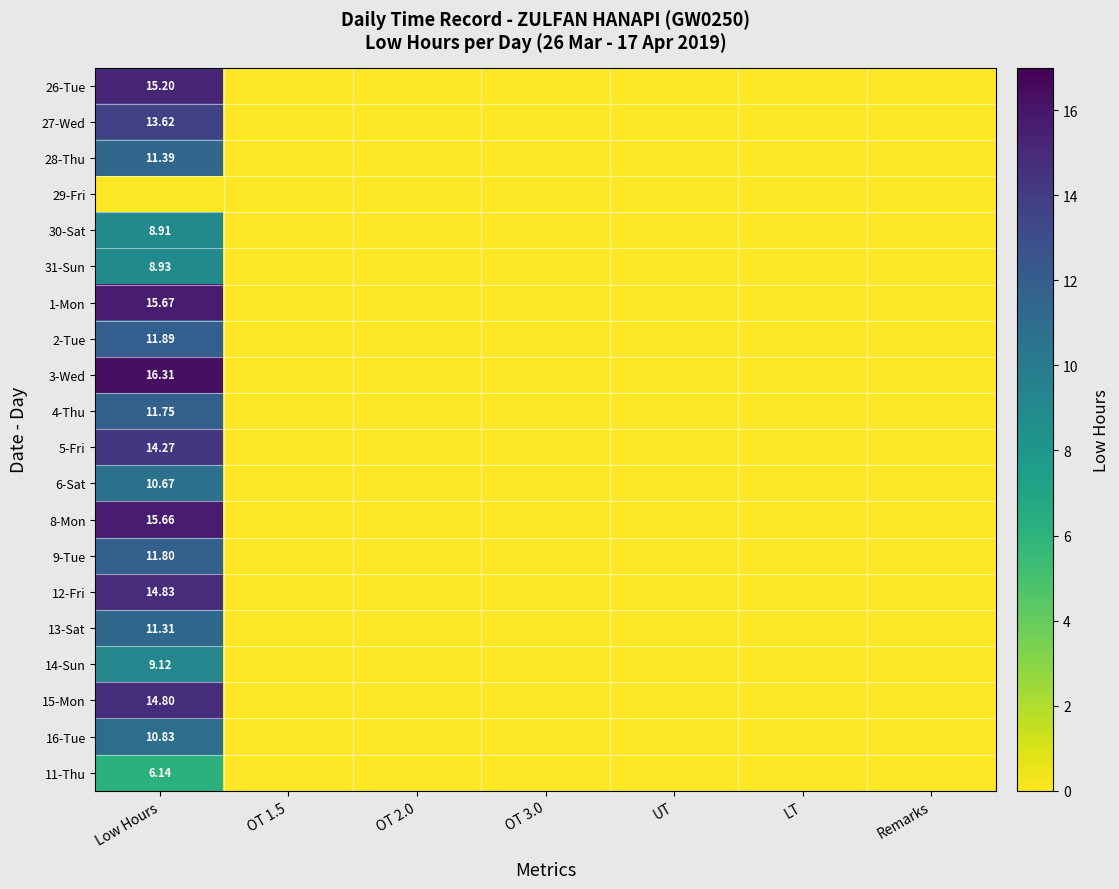

What is the highest value of the 27-Wed series?

13.6